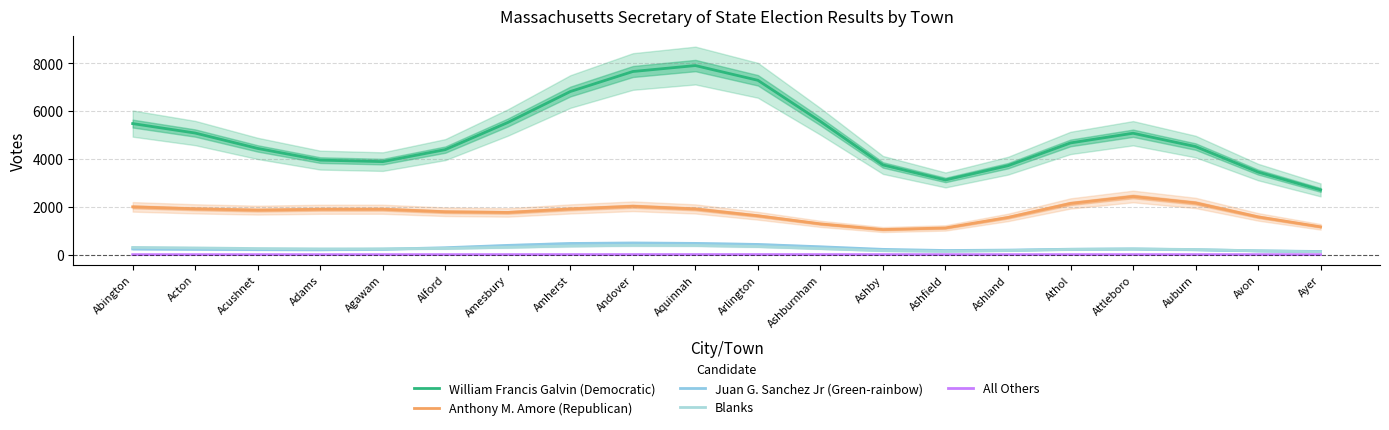

Between Alford and Ashburnham, which series saw the biggest shift?

William Francis Galvin (Democratic)